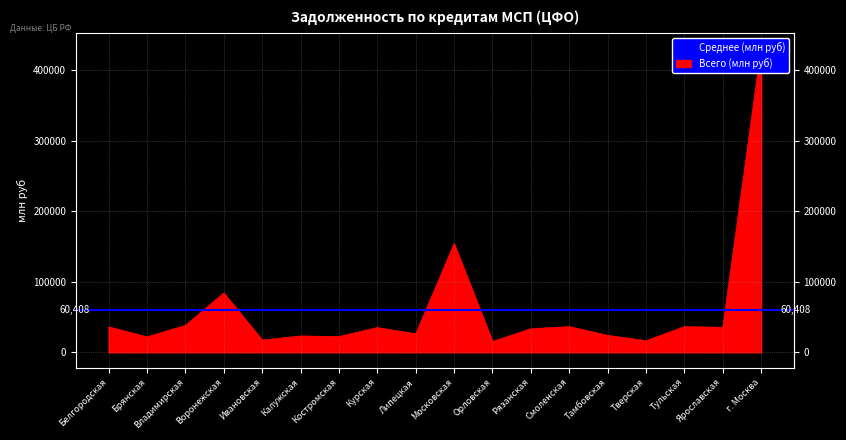

Reading left to right, transcribe all the data shown in this chart.

36134	21917	38169	84044	17415	23193	22418	35080	26208	153883	15358	33452	36430	24131	16500	36435	35471	431112